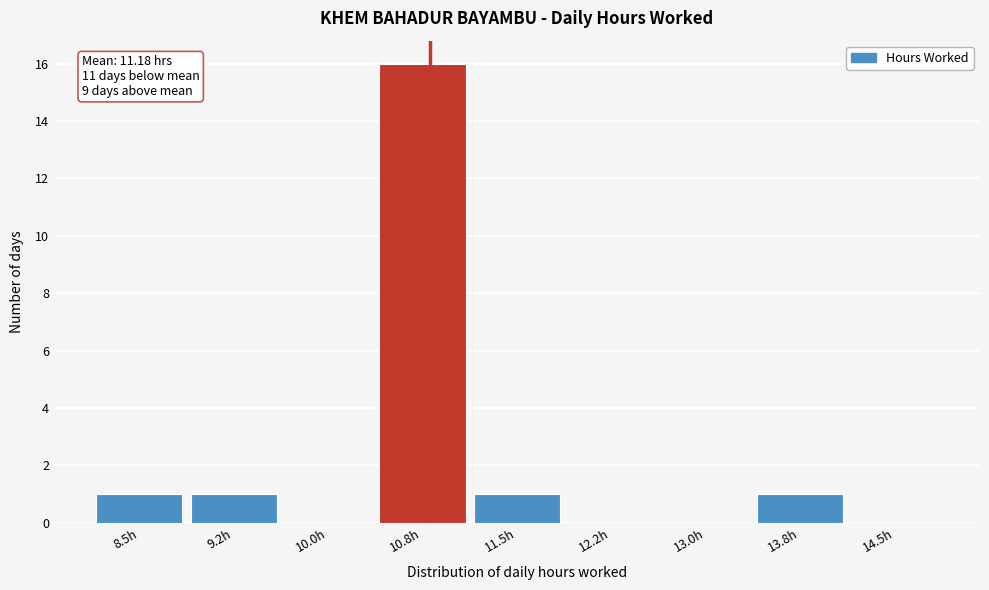

Reading right to left, extract all data points from this chart.

14.5h=0	13.8h=1	13.0h=0	12.2h=0	11.5h=1	10.8h=16	10.0h=0	9.2h=1	8.5h=1